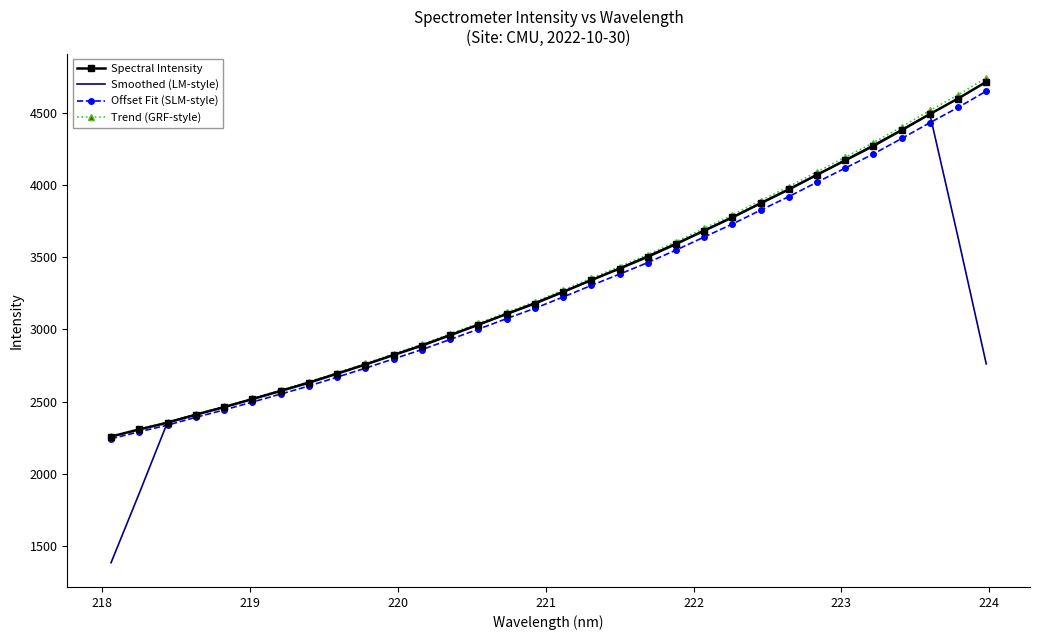

Which series has the widest spread of values?

Smoothed (LM-style)